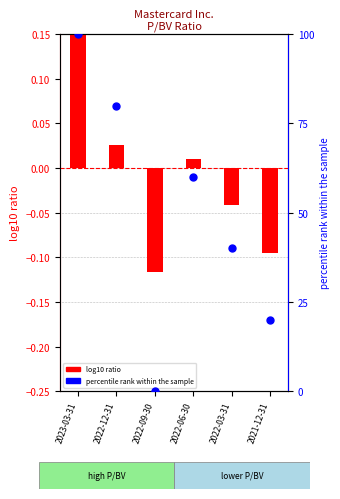

Which series has the largest Y range (max minus min)?

percentile rank within the sample